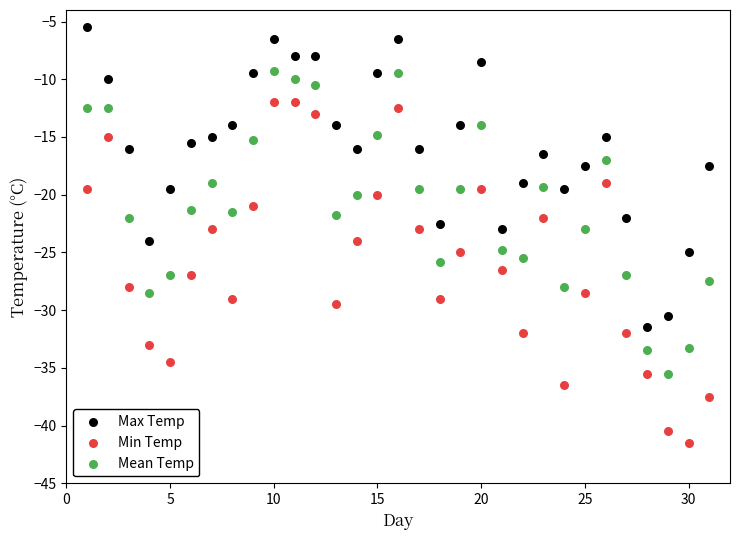

Which series has the largest Y range (max minus min)?

Min Temp